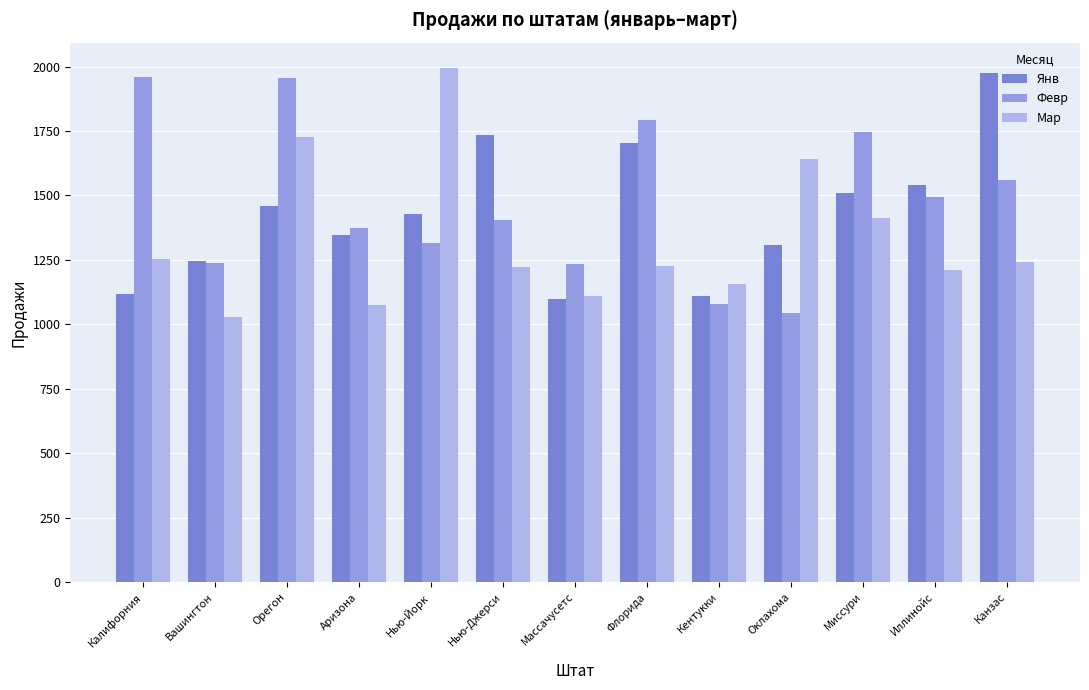

What is the total value across all series at Орегон?

5140